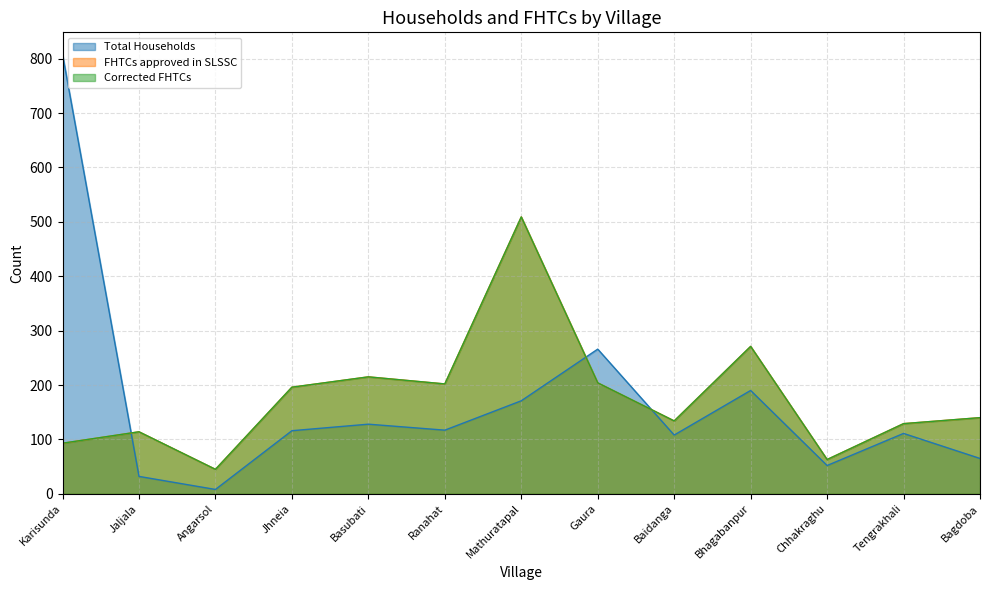

Which series has the widest spread of values?

Total Households